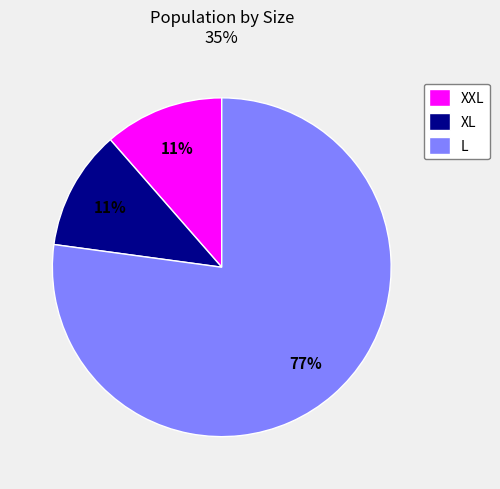

Is XXL the majority of the pie?

No